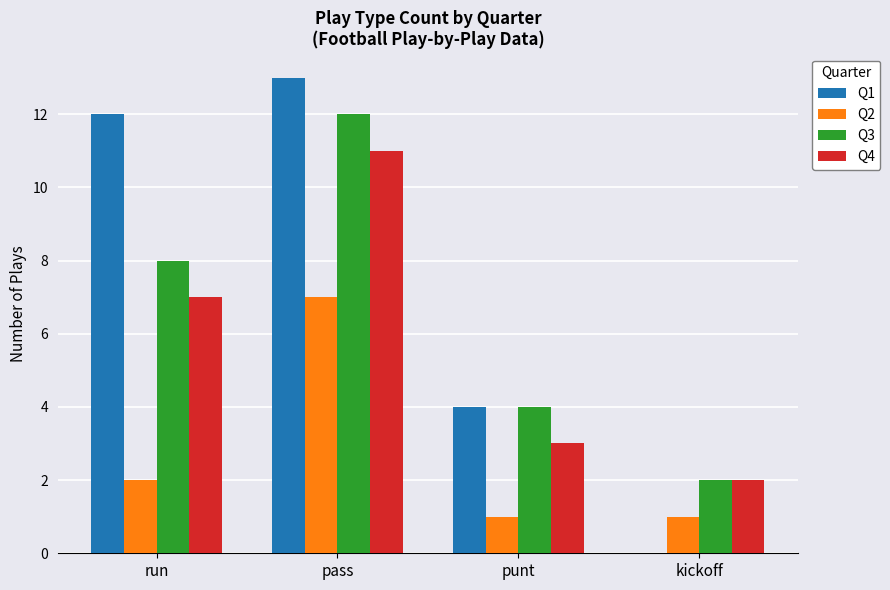

Which label corresponds to the largest value in the chart?

pass